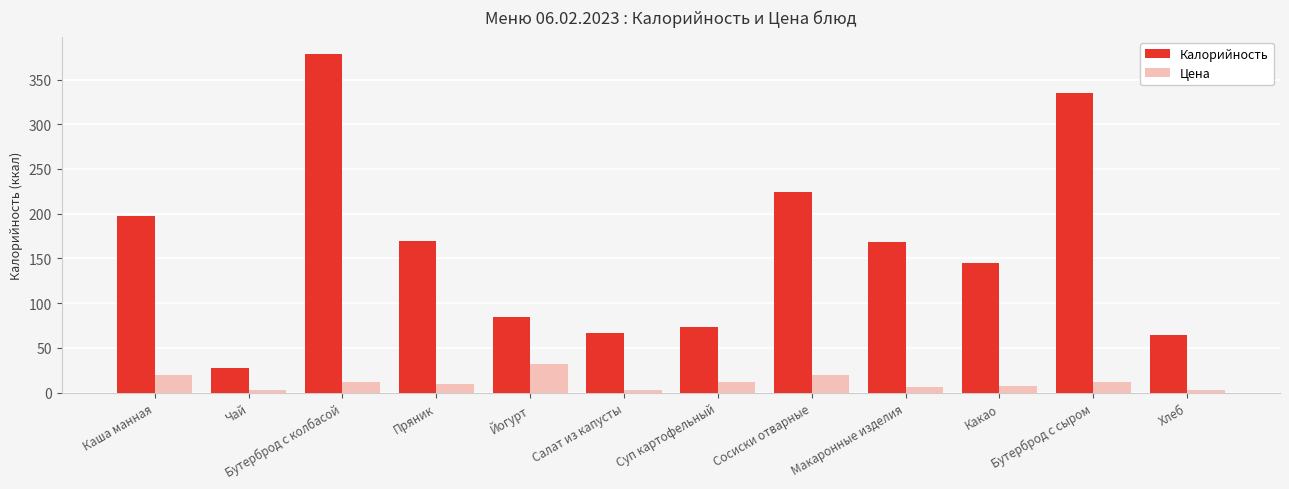

Which label corresponds to the largest value in the chart?

Бутерброд с колбасой